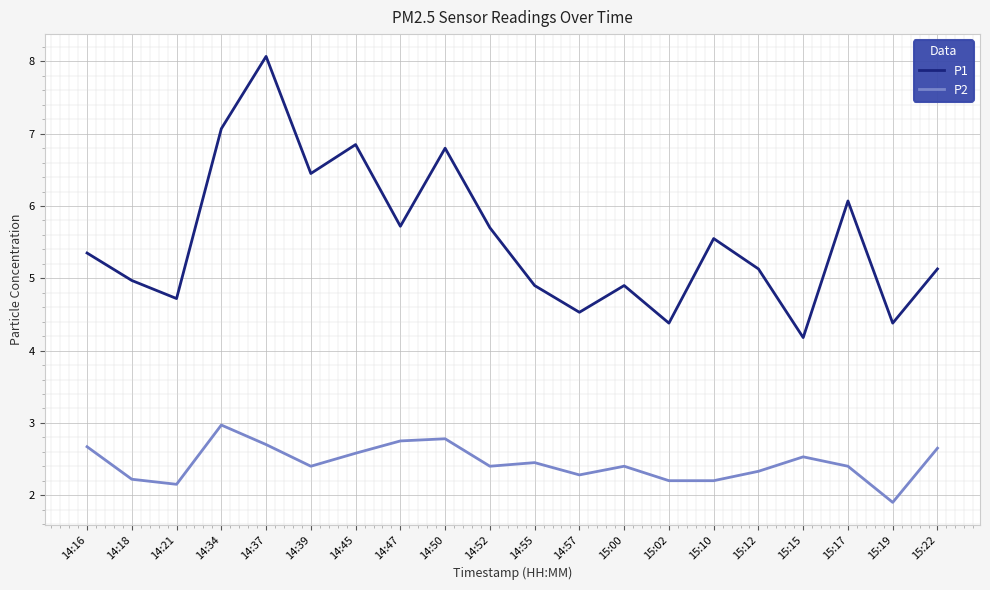

Rank the series at 15:17 from lowest to highest value.

P2, P1